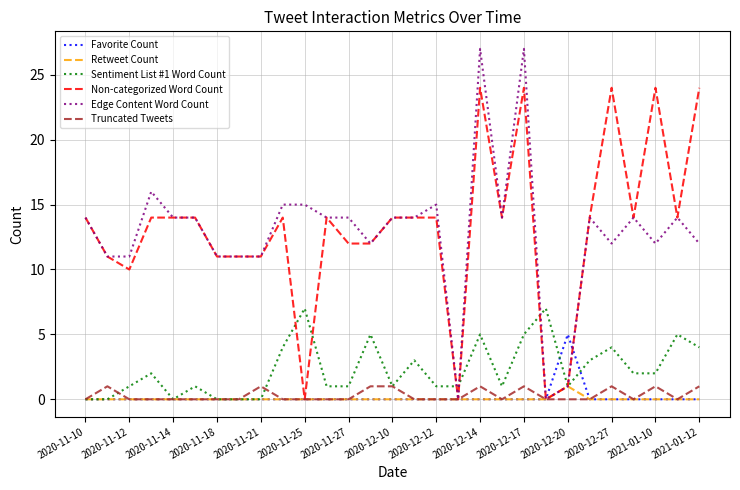

Which series has the largest range (max minus min)?

Edge Content Word Count